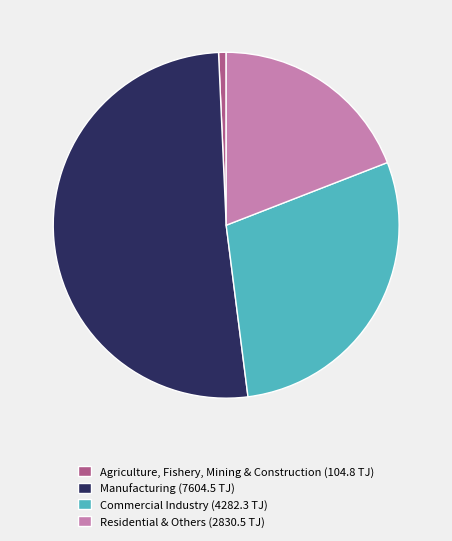

Between Agriculture, Fishery, Mining & Construction (104.8 TJ) and Commercial Industry (4282.3 TJ), which is larger?

Commercial Industry (4282.3 TJ)